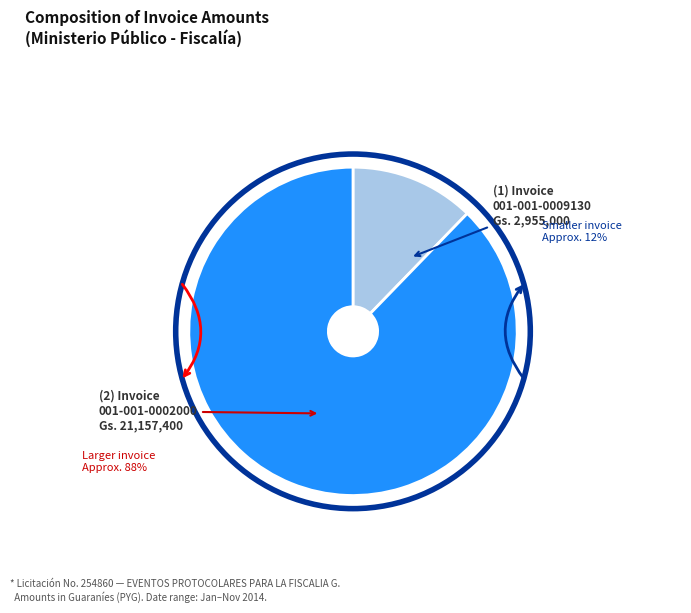

Is it true that 001-001-0009130 is 24% of the pie?

False